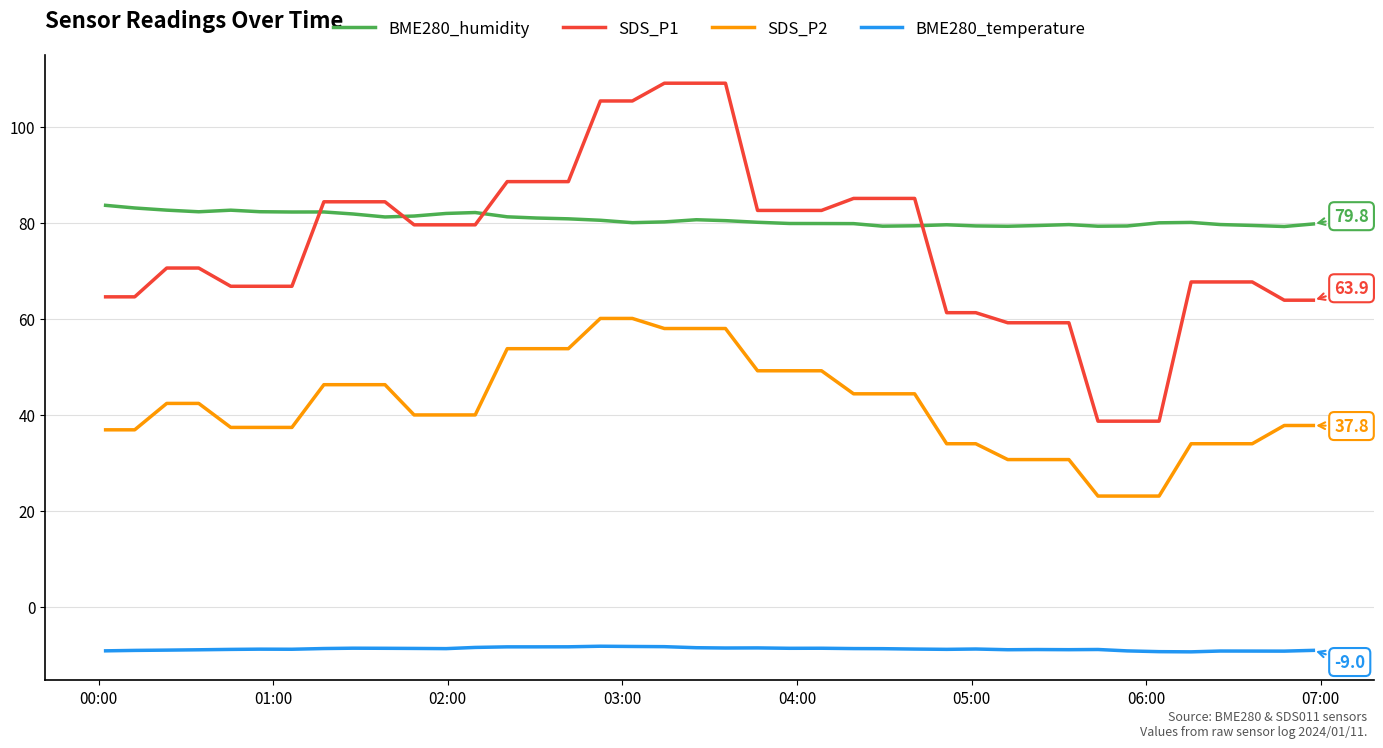

What is the maximum value shown in the chart?

109.1